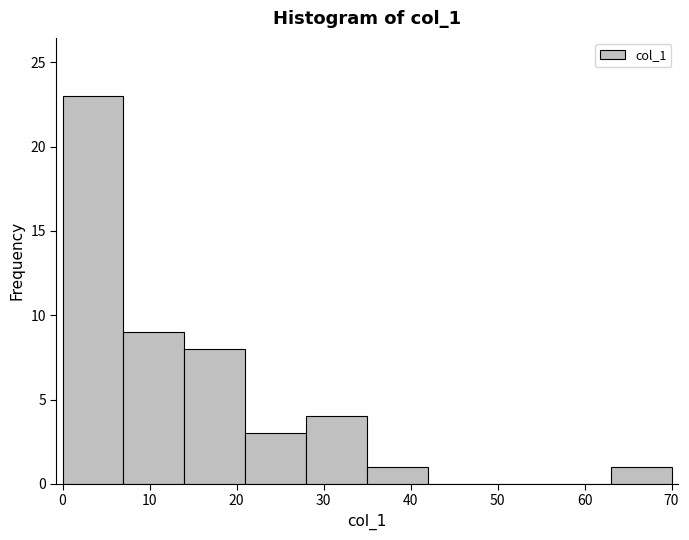

Reading left to right, transcribe this chart: for each bar, give the range it covers on the x-axis and its height. The values are not printed on the chart, so give them approximately, as read against the axis.

0 to 7: 23
7 to 14: 9
14 to 21: 8
21 to 28: 3
28 to 35: 4
35 to 42: 1
42 to 49: 0
49 to 56: 0
56 to 63: 0
63 to 70: 1